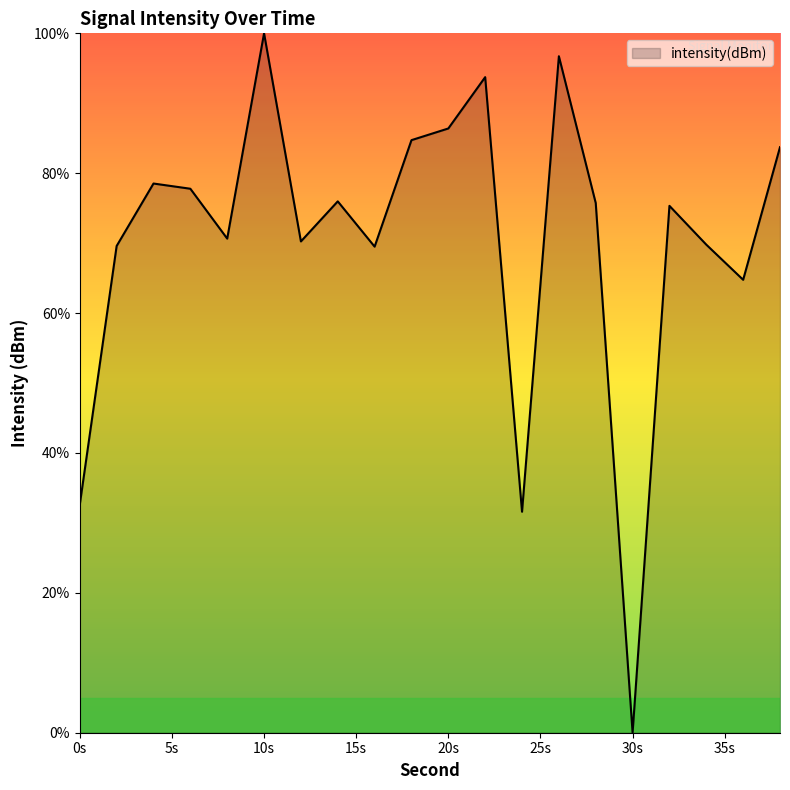

What is the sum of all values?

1407.4